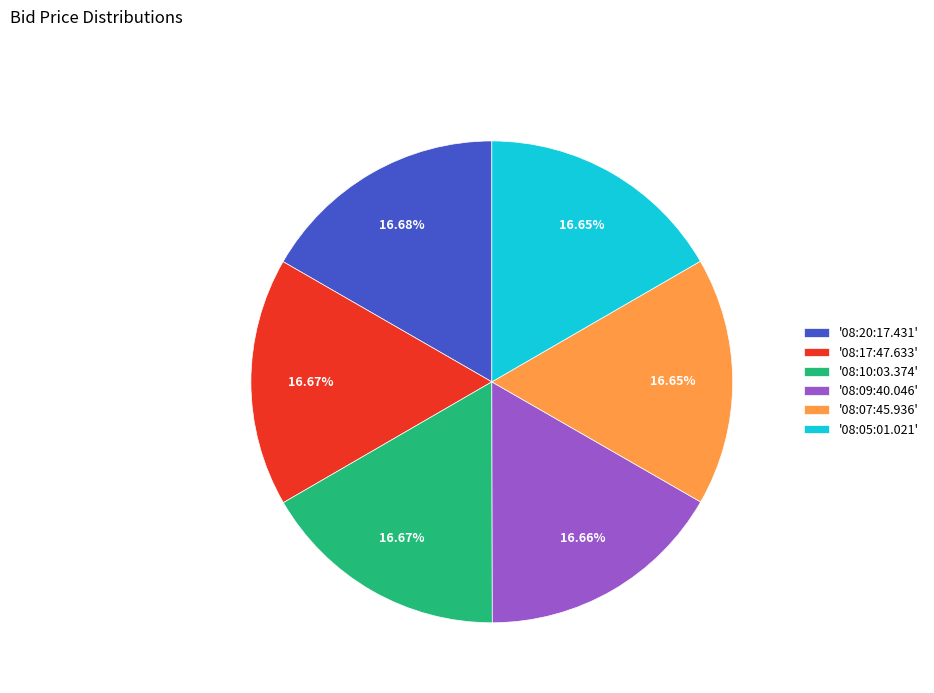

Is '08:20:17.431' the majority of the pie?

No